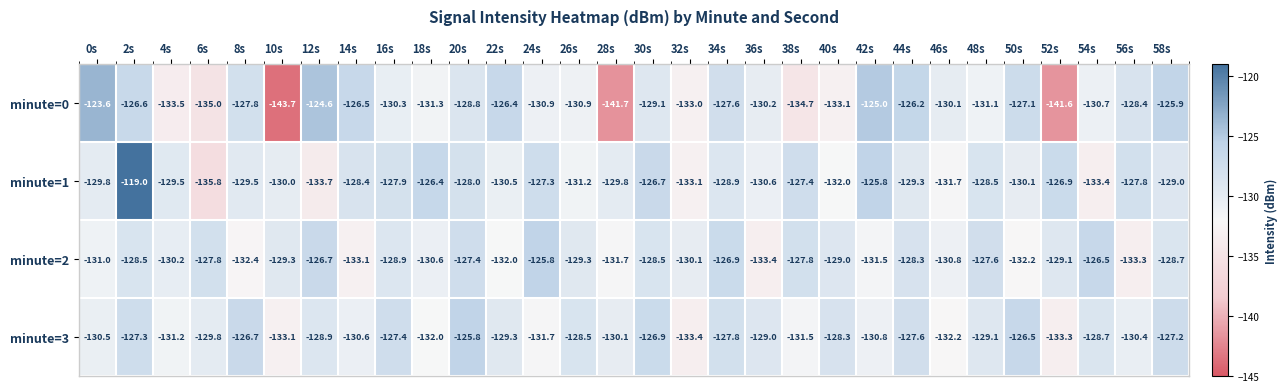

How many distinct data groups are displayed?

4